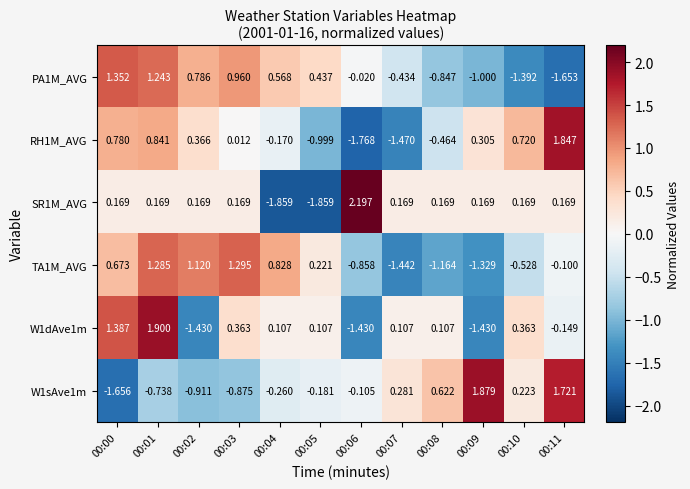

Is the value of RH1M_AVG at 00:10 greater than the value of W1dAve1m at 00:04?

Yes